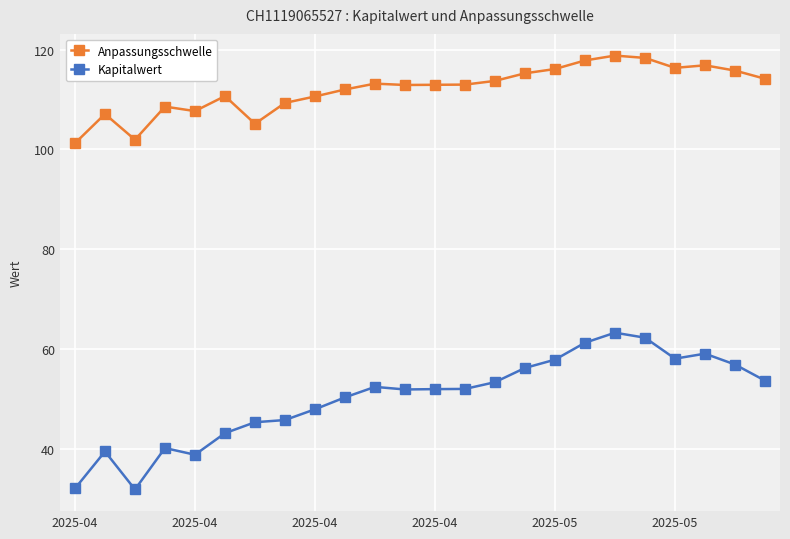

What are all the series names shown in the legend?

Anpassungsschwelle, Kapitalwert